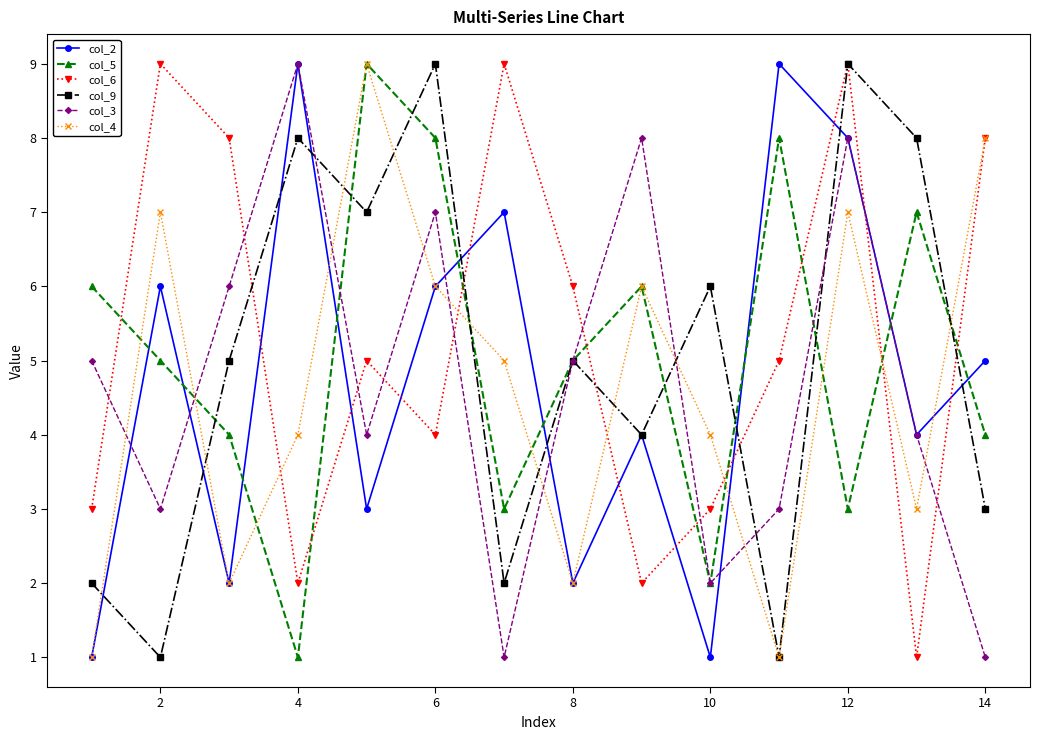

How many categories are shown in the chart?

14